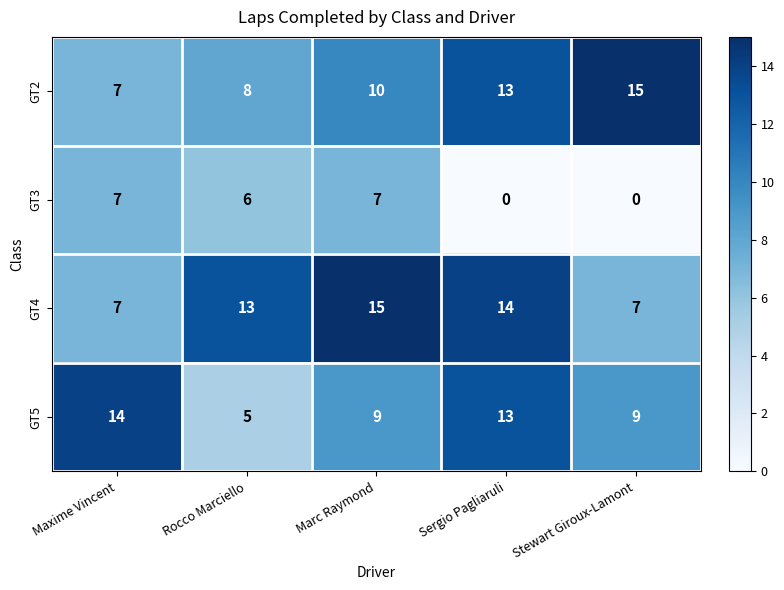

Reading left to right, what are all the values shown in this chart?

GT2: 7	8	10	13	15
GT3: 7	6	7	0	0
GT4: 7	13	15	14	7
GT5: 14	5	9	13	9